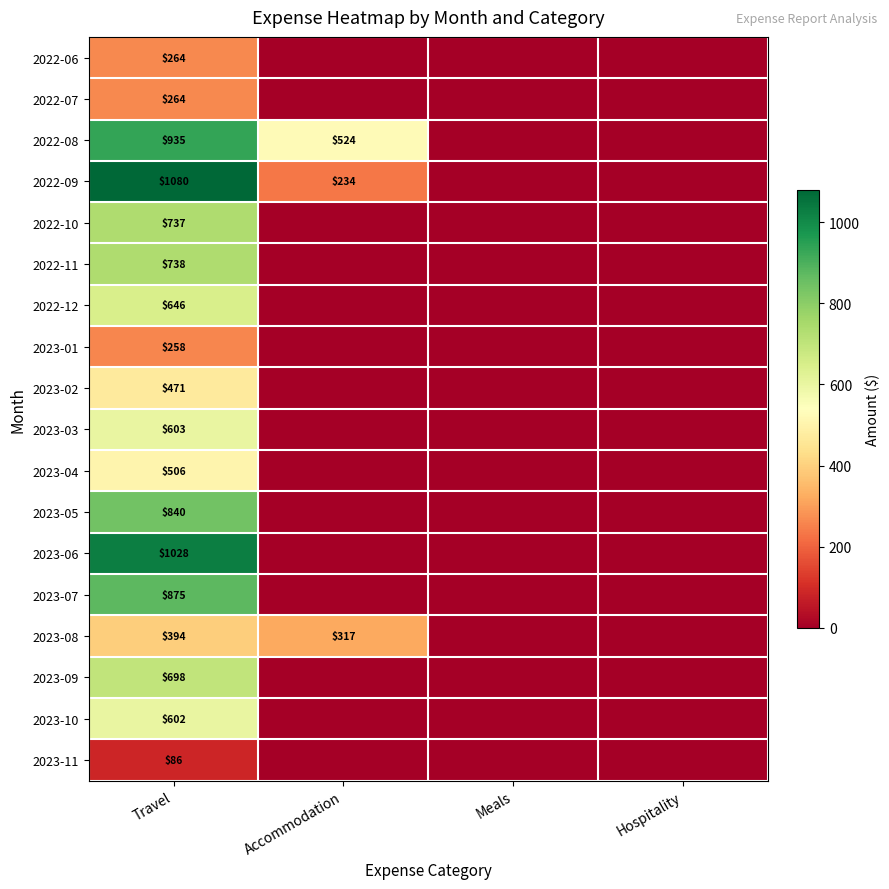

Which category has the lowest value across all series?

Accommodation